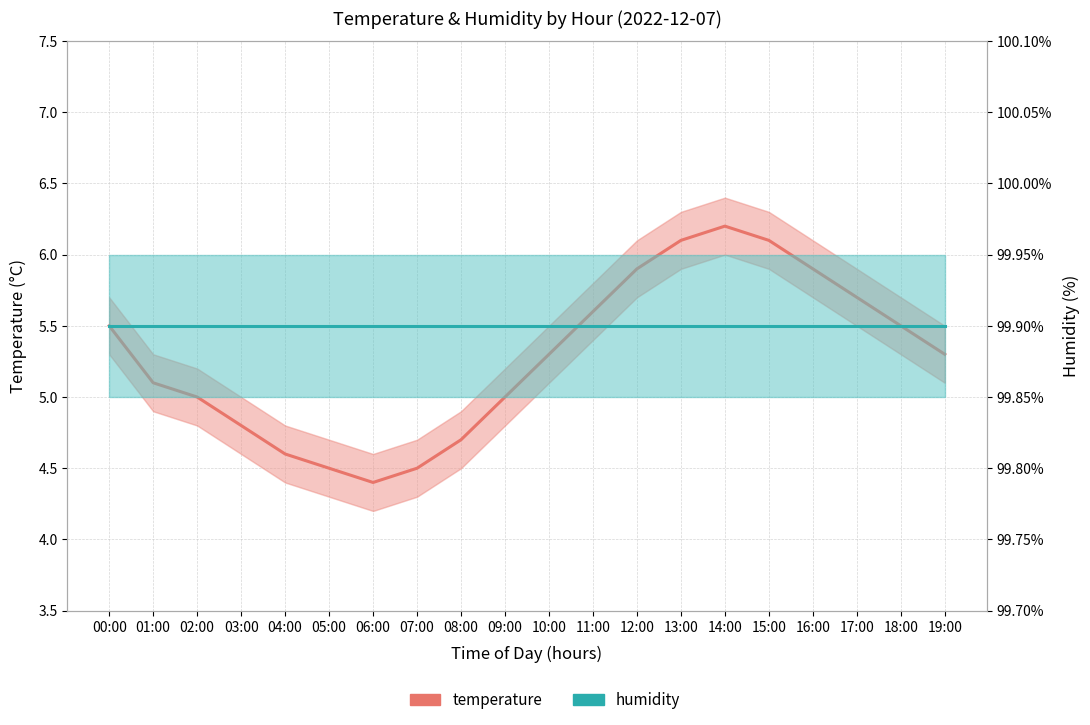

What is the sum of all temperature values?

105.7